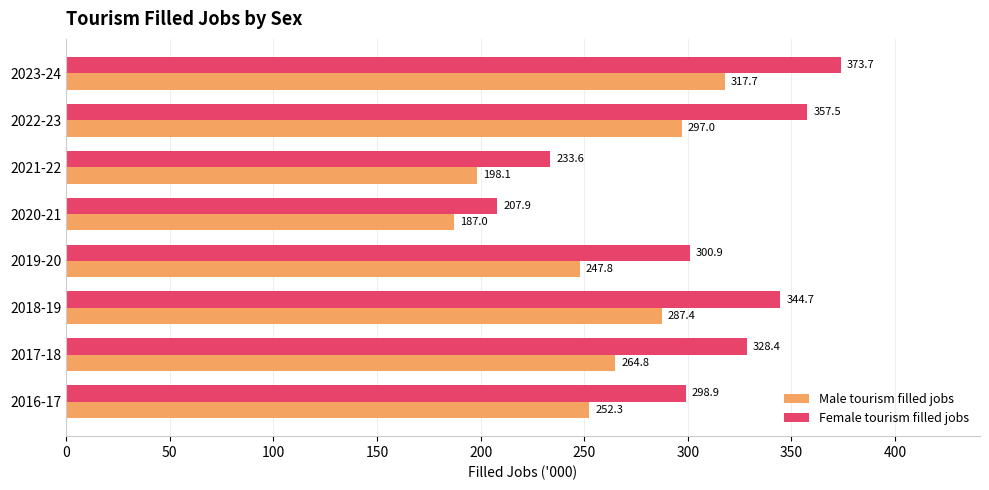

The value of Female tourism filled jobs at 2019-20 is 186.1. True or false?

False